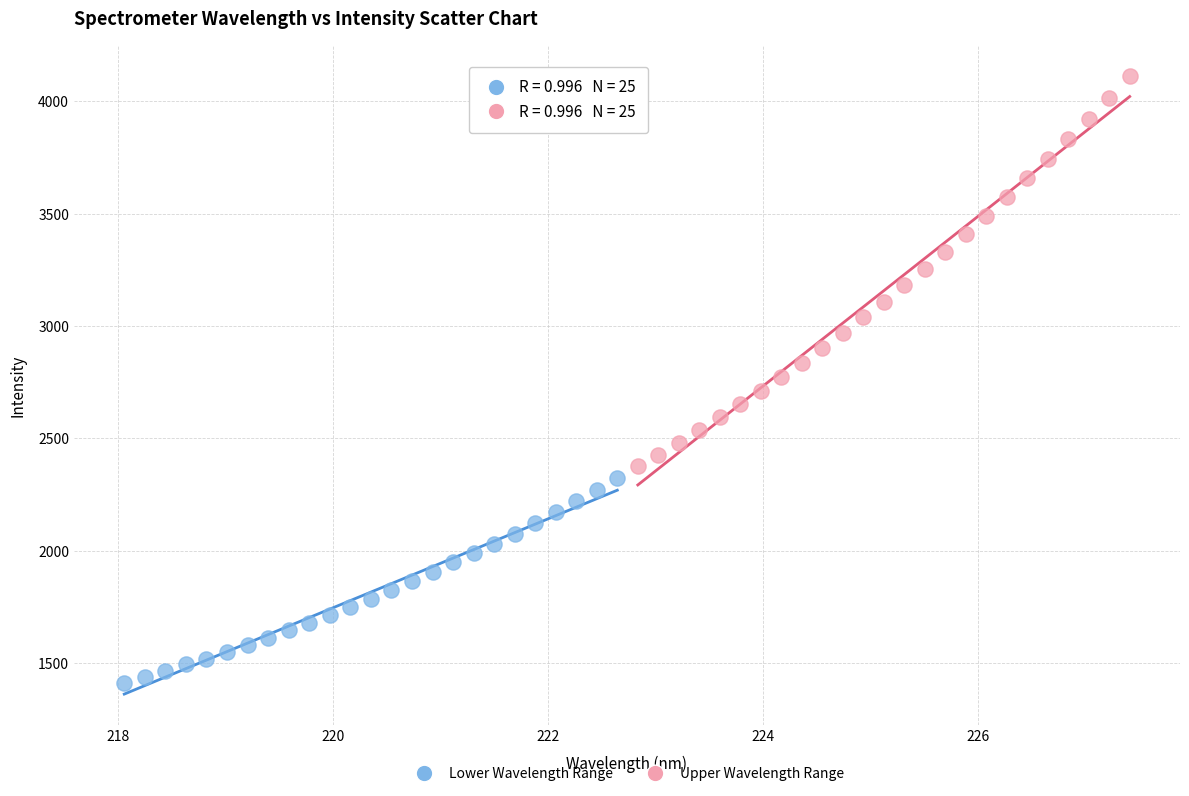

Which series has the largest Y range (max minus min)?

Upper Wavelength Range